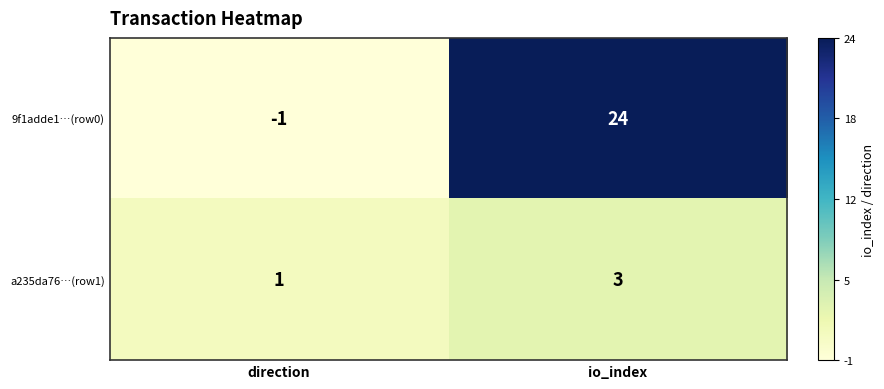

True or false: 9f1adde1…(row0) has a value of 24 at io_index.

True